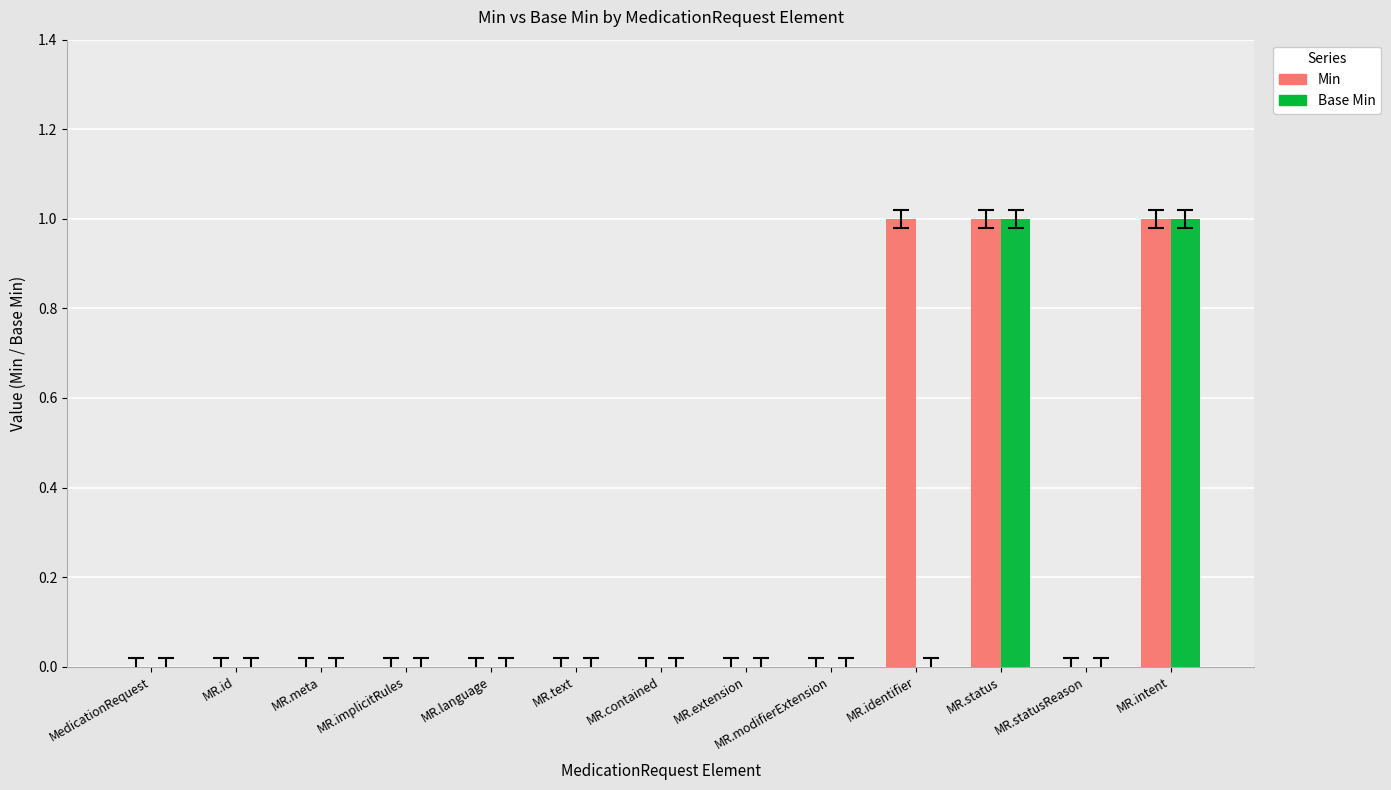

Which series has the largest total across all categories?

Min